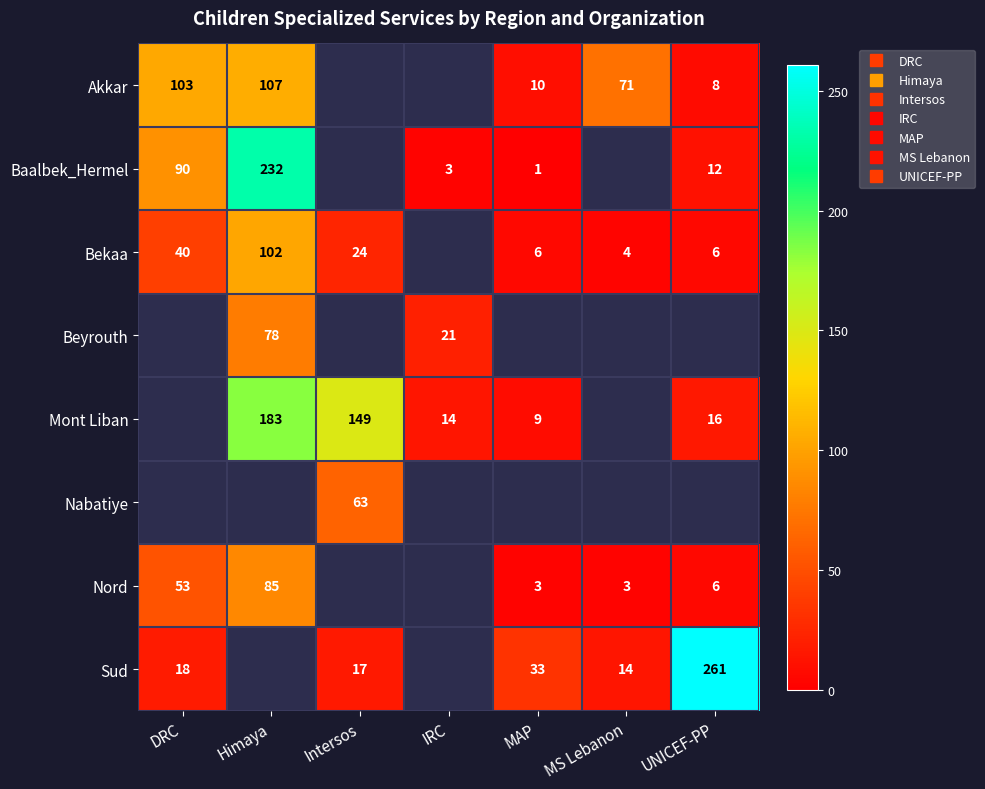

How many data points in Baalbek_Hermel are above 90?

1